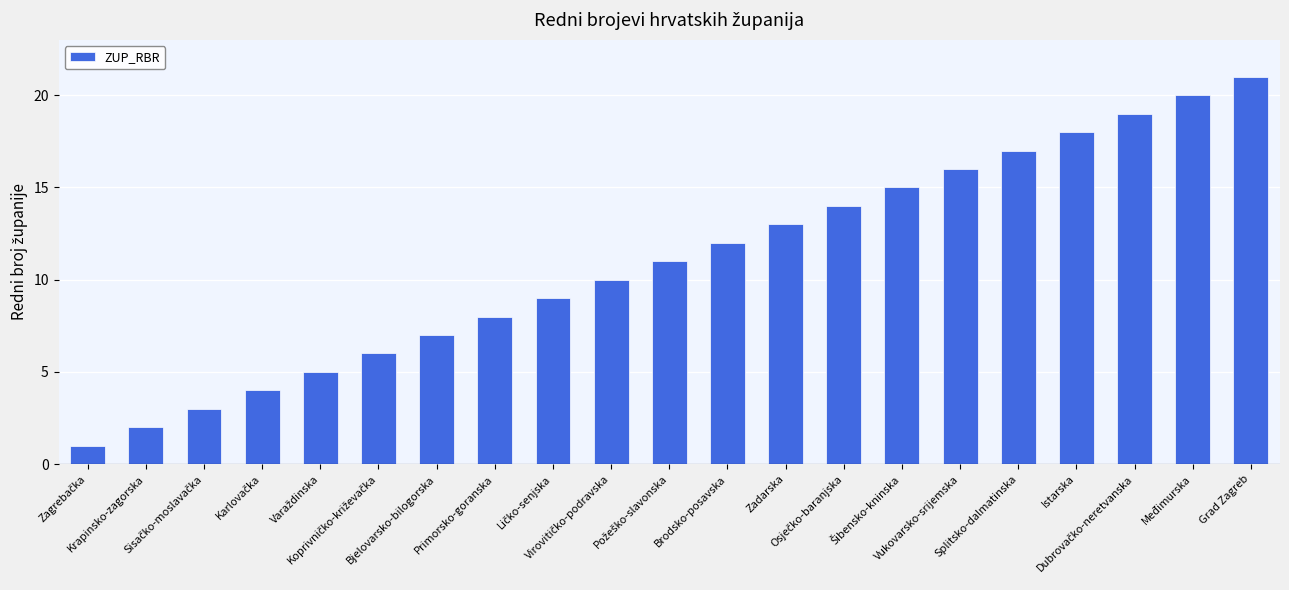

What is the sum of all values?

231